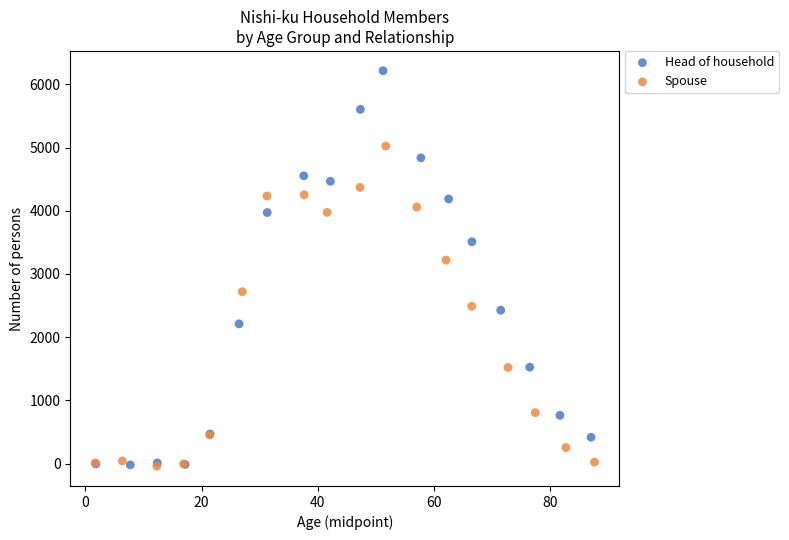

Which series contains the highest Y value?

Head of household